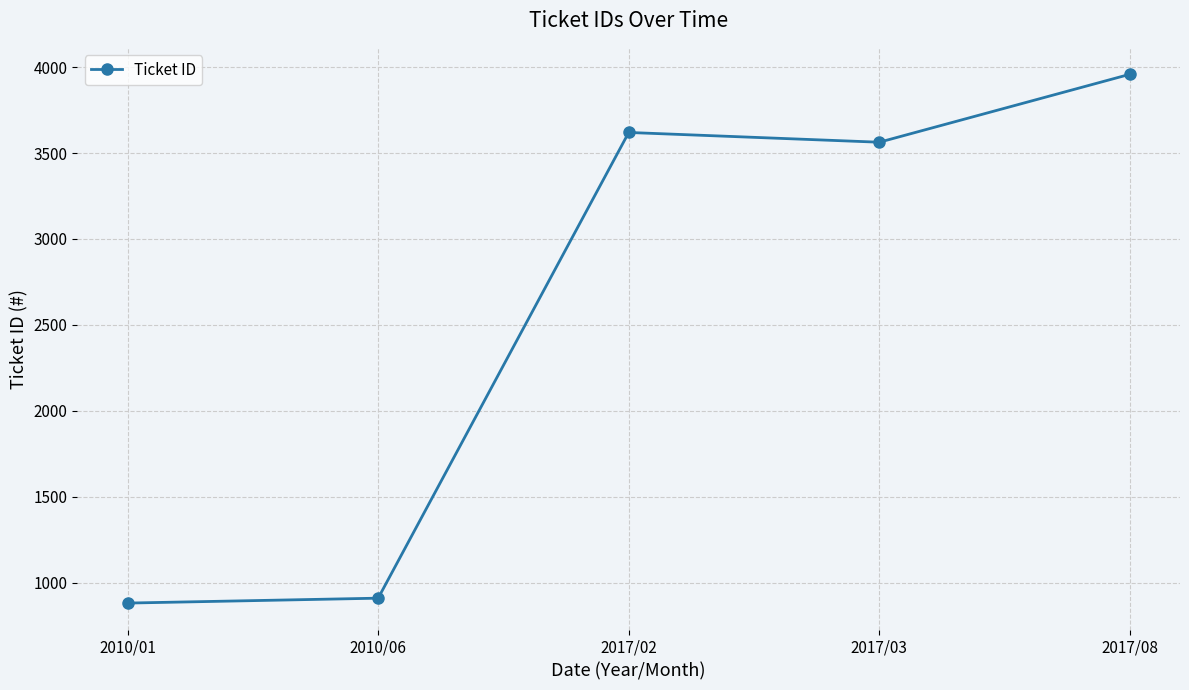

What is the label of the 1st point from the left?

2010/01